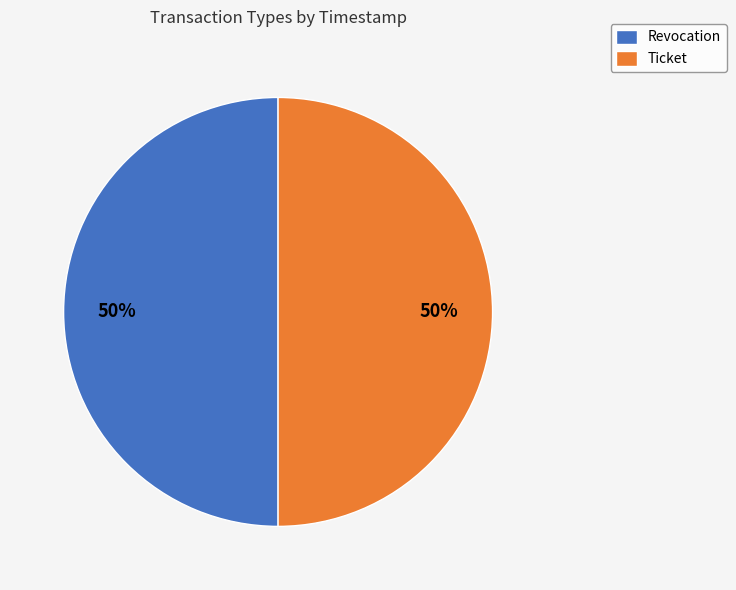

Approximately how many times larger is the value at Revocation compared to Ticket?

1.0